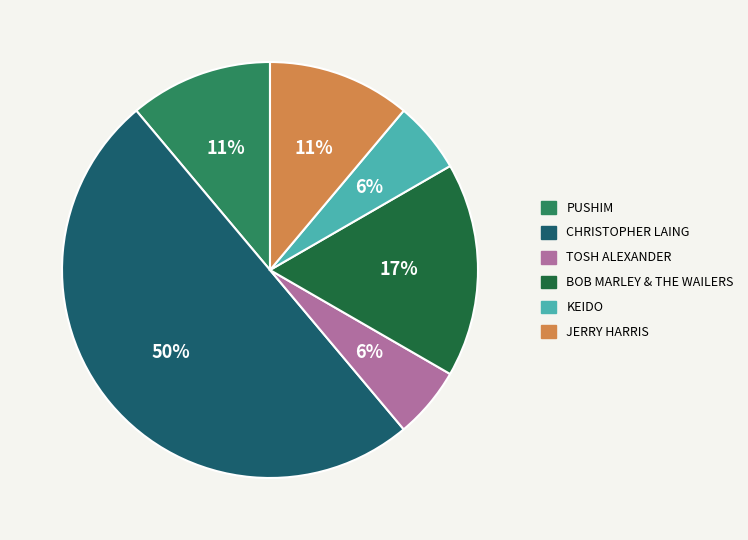

What is the largest slice in the pie chart?

CHRISTOPHER LAING